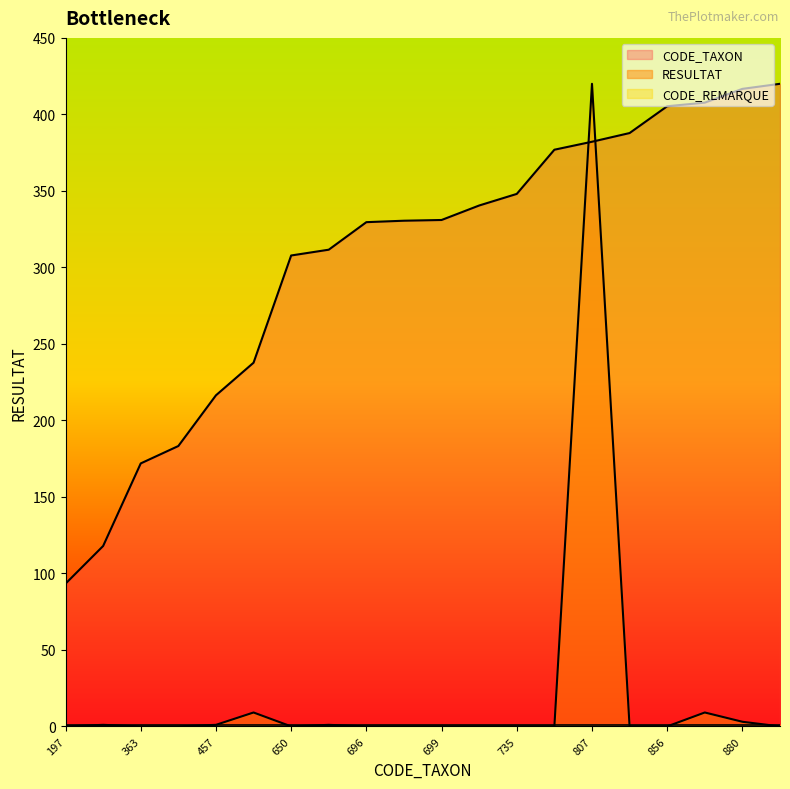

How many times do CODE_TAXON and RESULTAT cross each other?

2